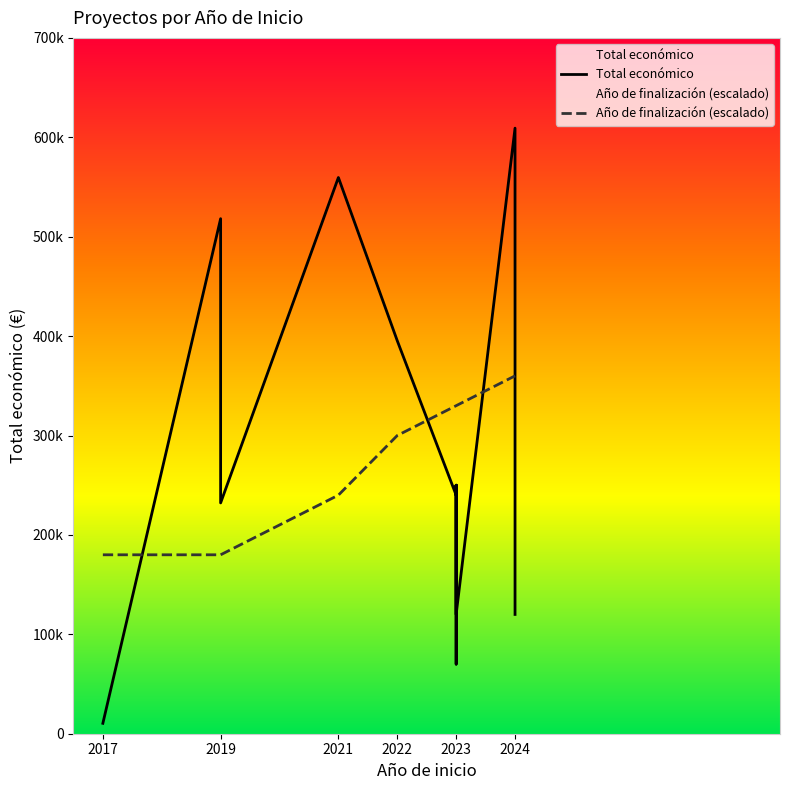

Between 2023 and 2022, which is larger?

2022